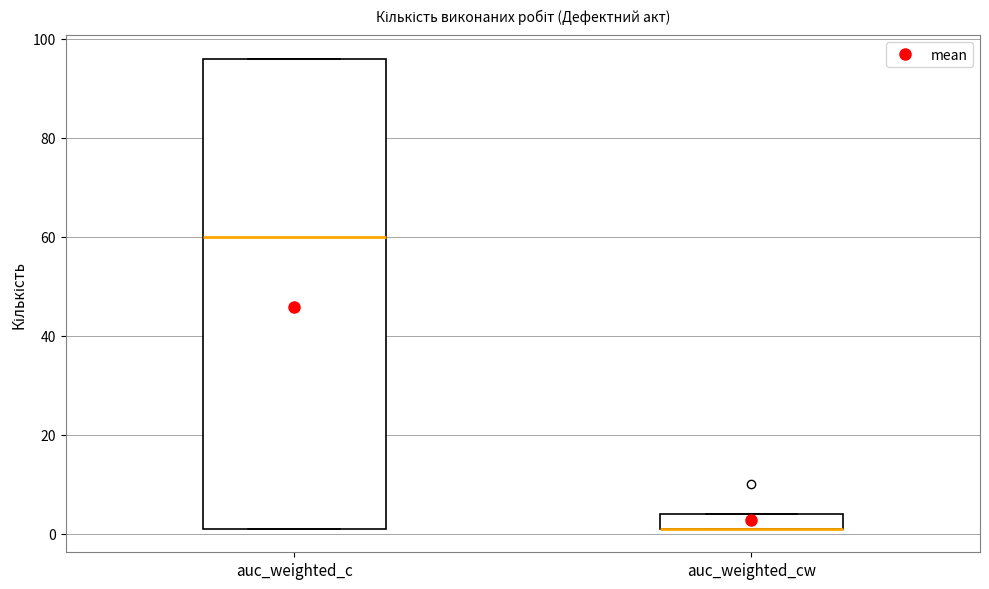

Reading left to right, transcribe this box plot: for each box, give where its median line is, the range the box spans, and where its two whiskers end, as read against the y-axis. The values are not printed on the chart, so give them approximately, as read against the axis.

auc_weighted_c: median 60, box 2 to 96, whiskers 2 to 96
auc_weighted_cw: median 2 (drawn on the box's lower edge), box 2 to 4, whiskers 2 to 4